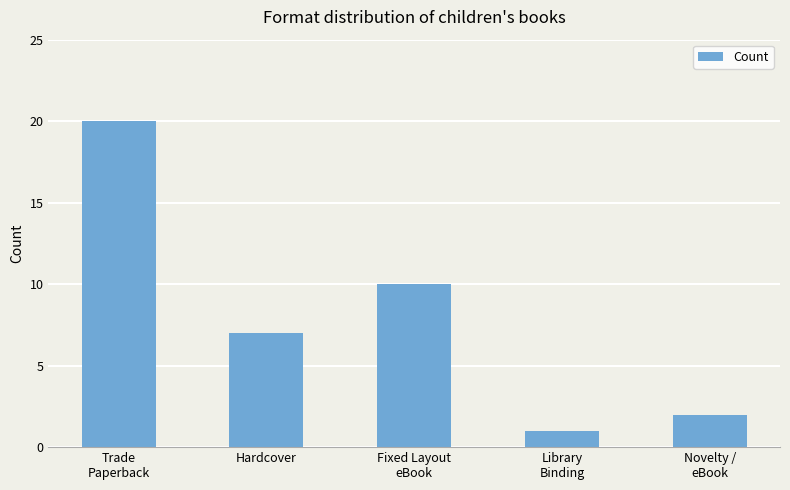

List the labels in order of value, smallest first.

Library
Binding, Novelty /
eBook, Hardcover, Fixed Layout
eBook, Trade
Paperback